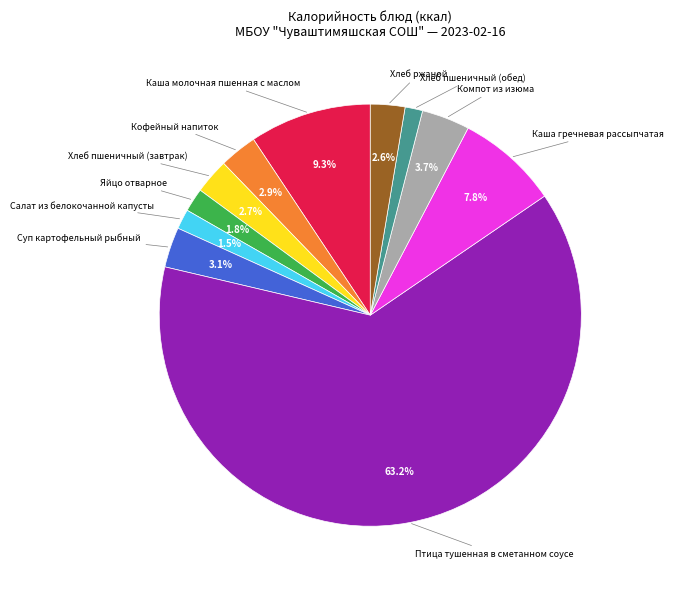

How many segments does this pie chart have?

11